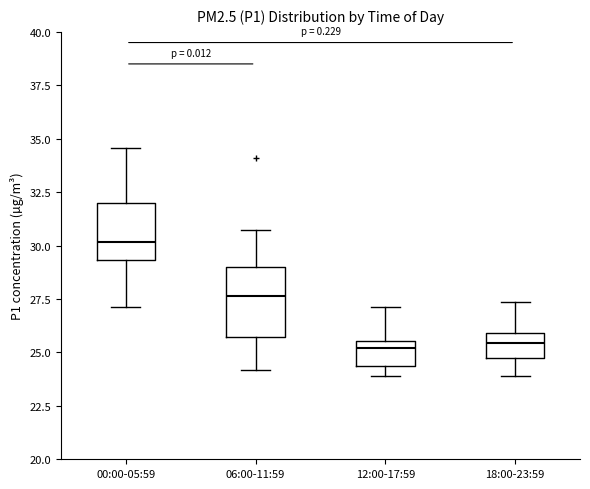

Reading left to right, transcribe this box plot: for each box, give where its median line is, the range the box spans, and where its two whiskers end, as read against the y-axis. The values are not printed on the chart, so give them approximately, as read against the axis.

00:00-05:59: median 30.0, box 29.5 to 32.0, whiskers 27.0 to 34.5
06:00-11:59: median 27.5, box 25.5 to 29.0, whiskers 24.0 to 31.0
12:00-17:59: median 25.0, box 24.5 to 25.5, whiskers 24.0 to 27.0
18:00-23:59: median 25.5, box 24.5 to 26.0, whiskers 24.0 to 27.5